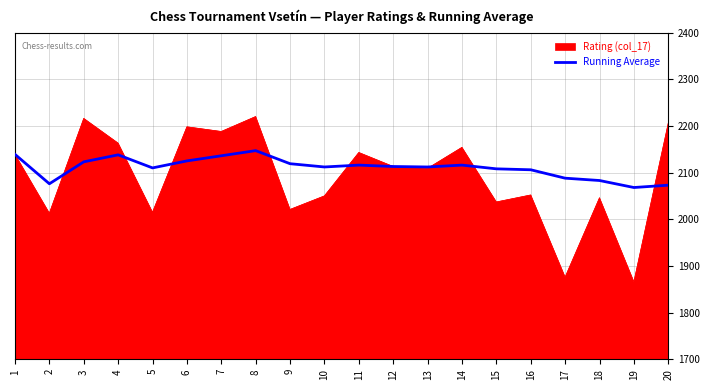

Read the Rating (col_17) value at 16, to the nearest 10.

2050